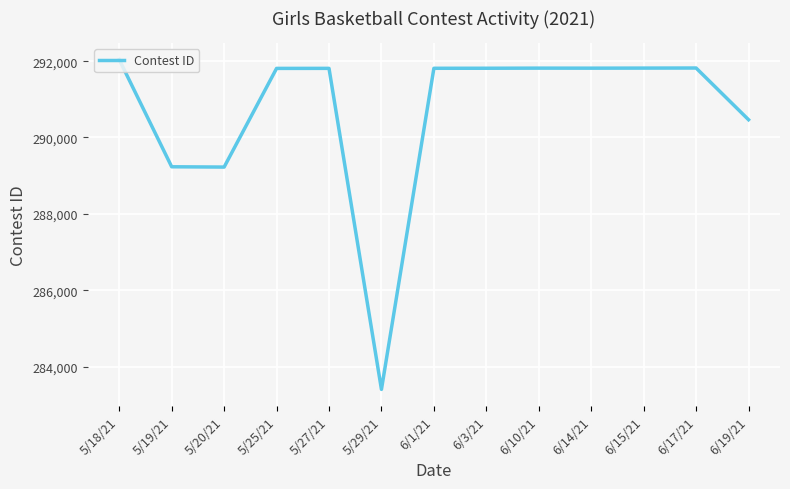

What is the average value?

290683